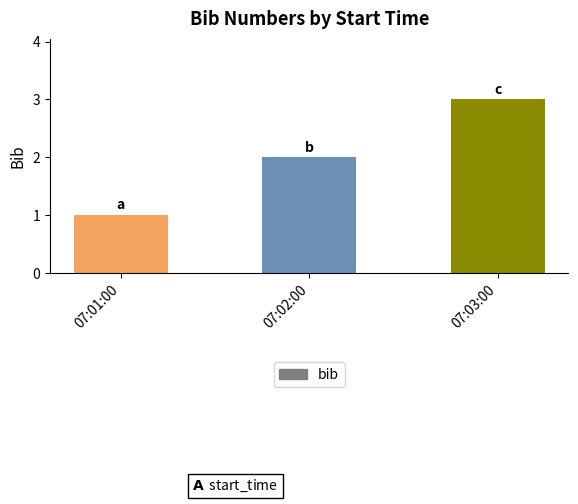

How many bars are there in total?

3